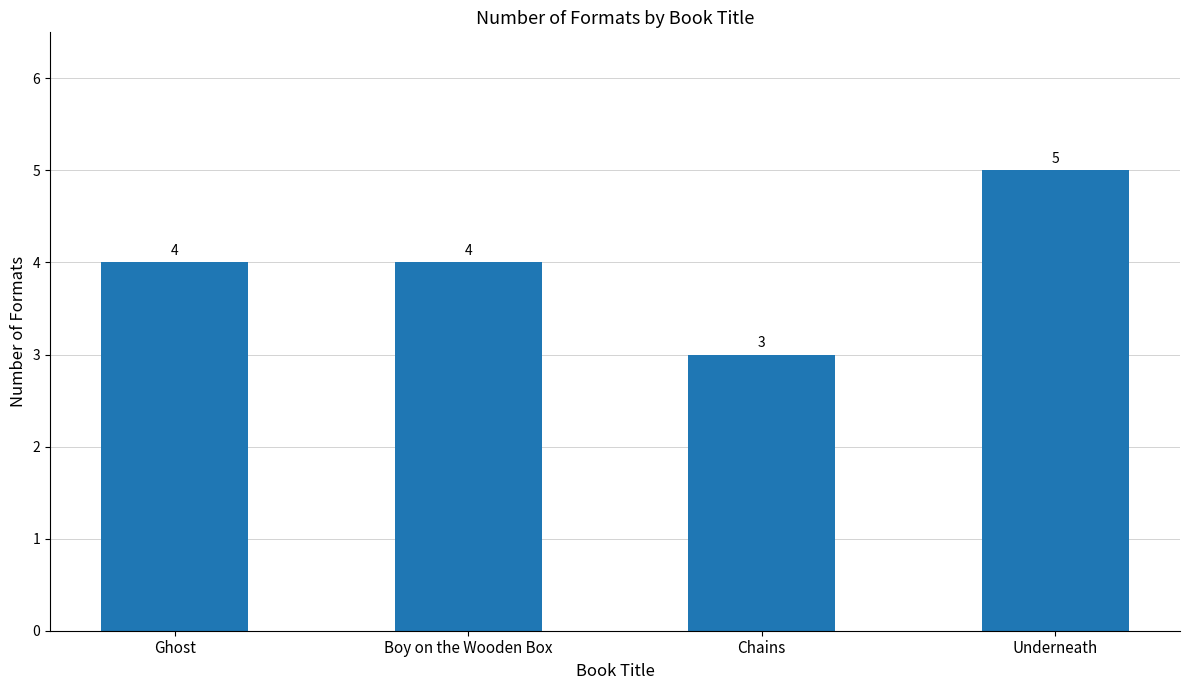

The chart shows a value of 8 at Underneath. True or false?

False